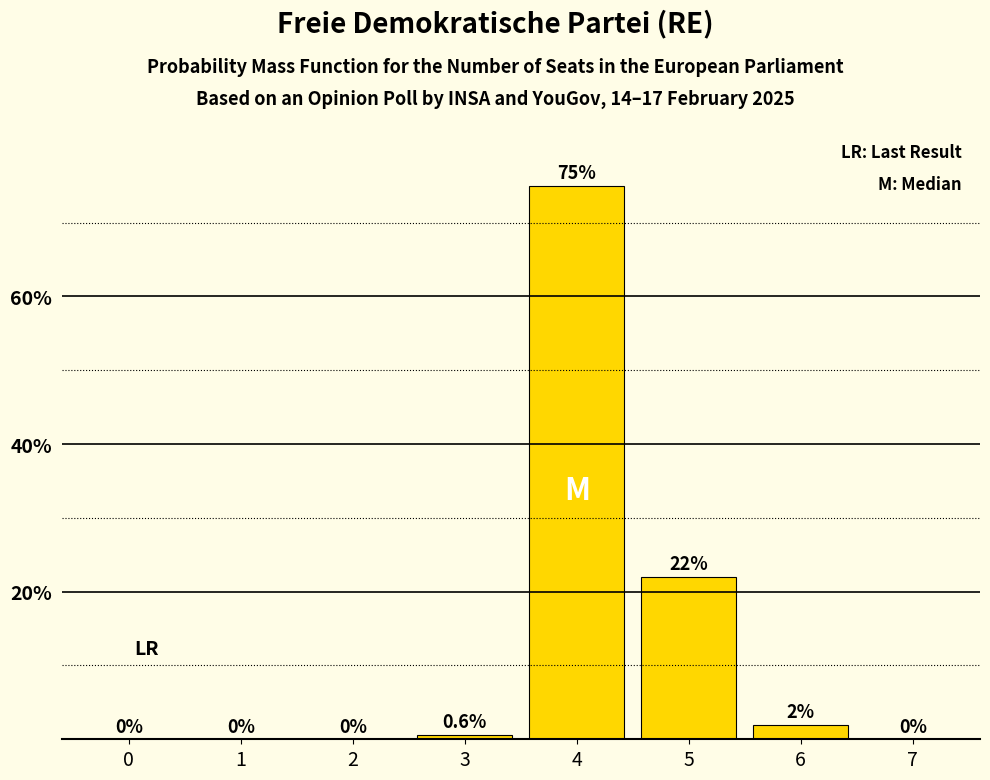

Reading left to right, list all the values displayed in this chart.

0=0.0	1=0.0	2=0.0	3=0.6	4=75.0	5=22.0	6=2.0	7=0.0